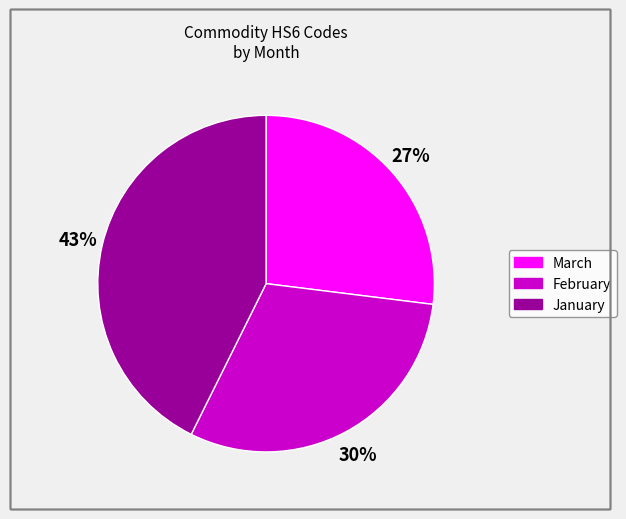

Do January and February together represent more than half of the pie?

Yes